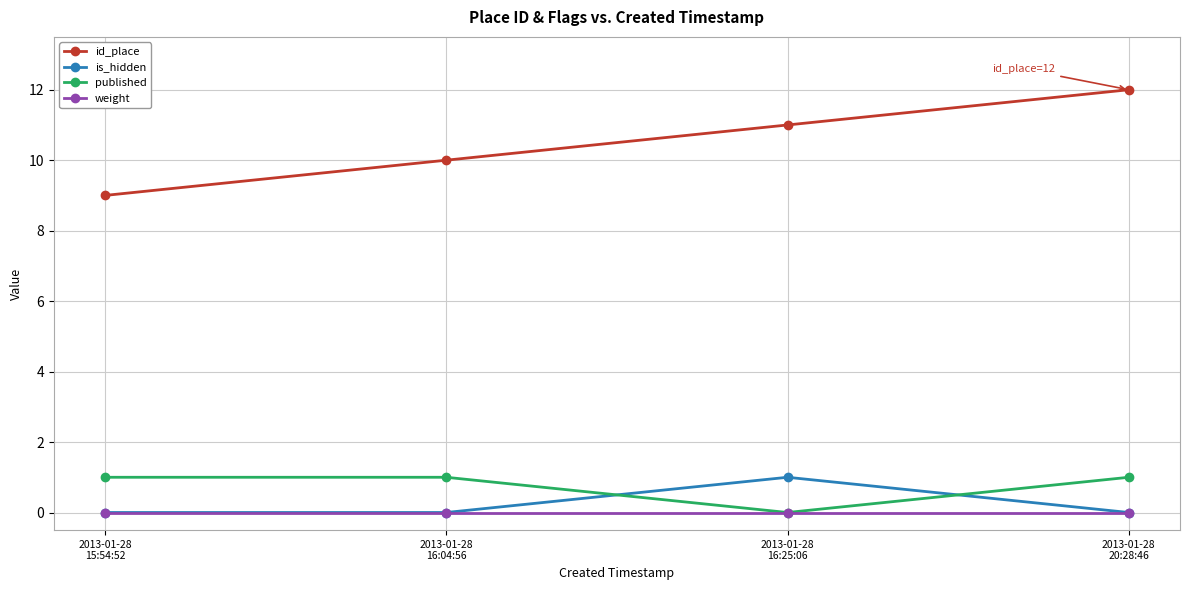

Reading left to right, extract all data points from this chart.

id_place: 2013-01-28
15:54:52=9	2013-01-28
16:04:56=10	2013-01-28
16:25:06=11	2013-01-28
20:28:46=12
is_hidden: 2013-01-28
15:54:52=0	2013-01-28
16:04:56=0	2013-01-28
16:25:06=1	2013-01-28
20:28:46=0
published: 2013-01-28
15:54:52=1	2013-01-28
16:04:56=1	2013-01-28
16:25:06=0	2013-01-28
20:28:46=1
weight: 2013-01-28
15:54:52=0	2013-01-28
16:04:56=0	2013-01-28
16:25:06=0	2013-01-28
20:28:46=0